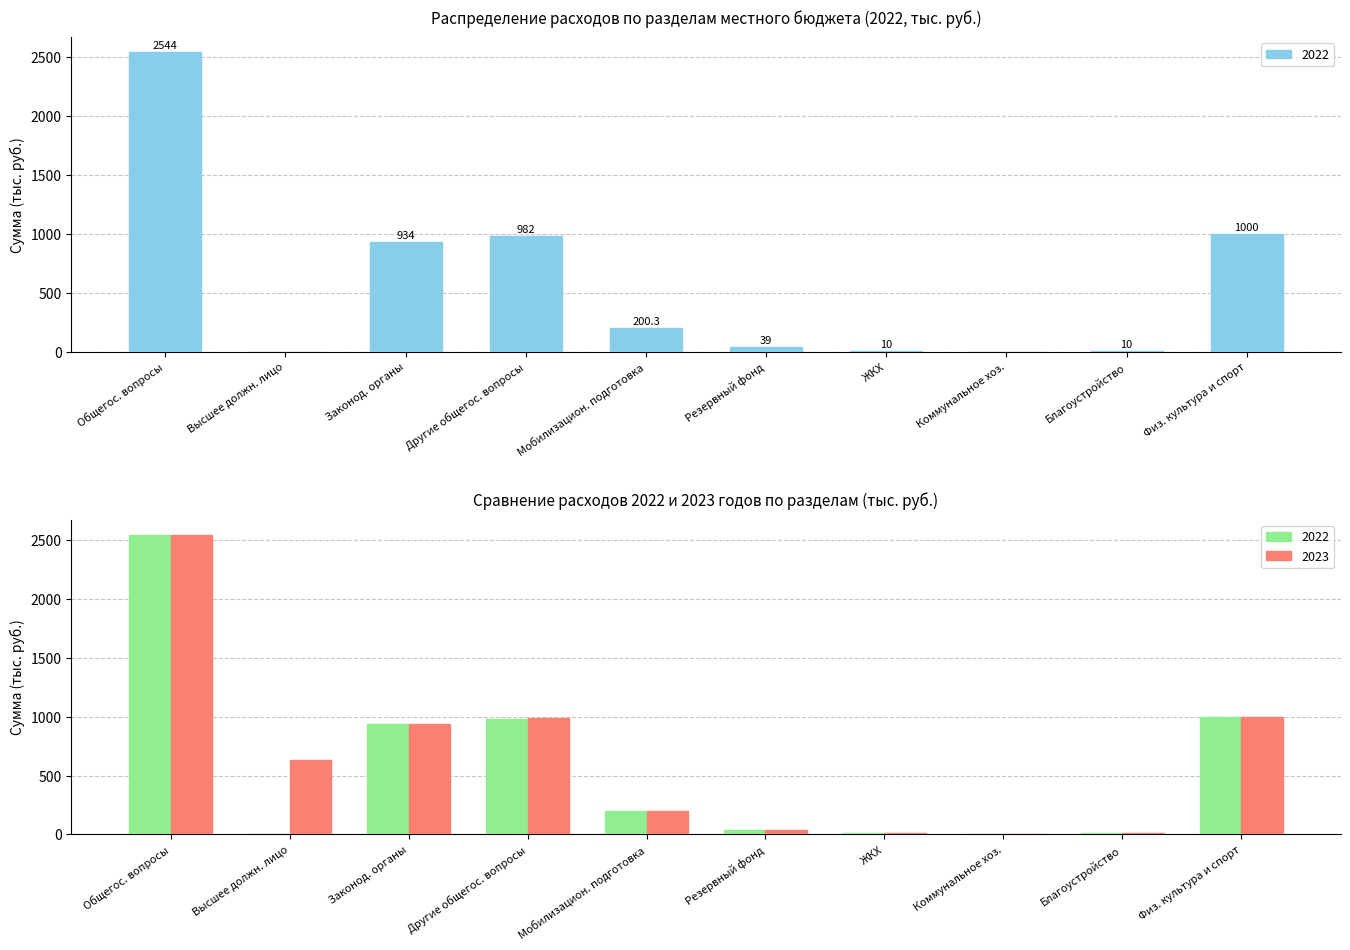

Rank the series by their average value, from highest to lowest.

2023, 2022